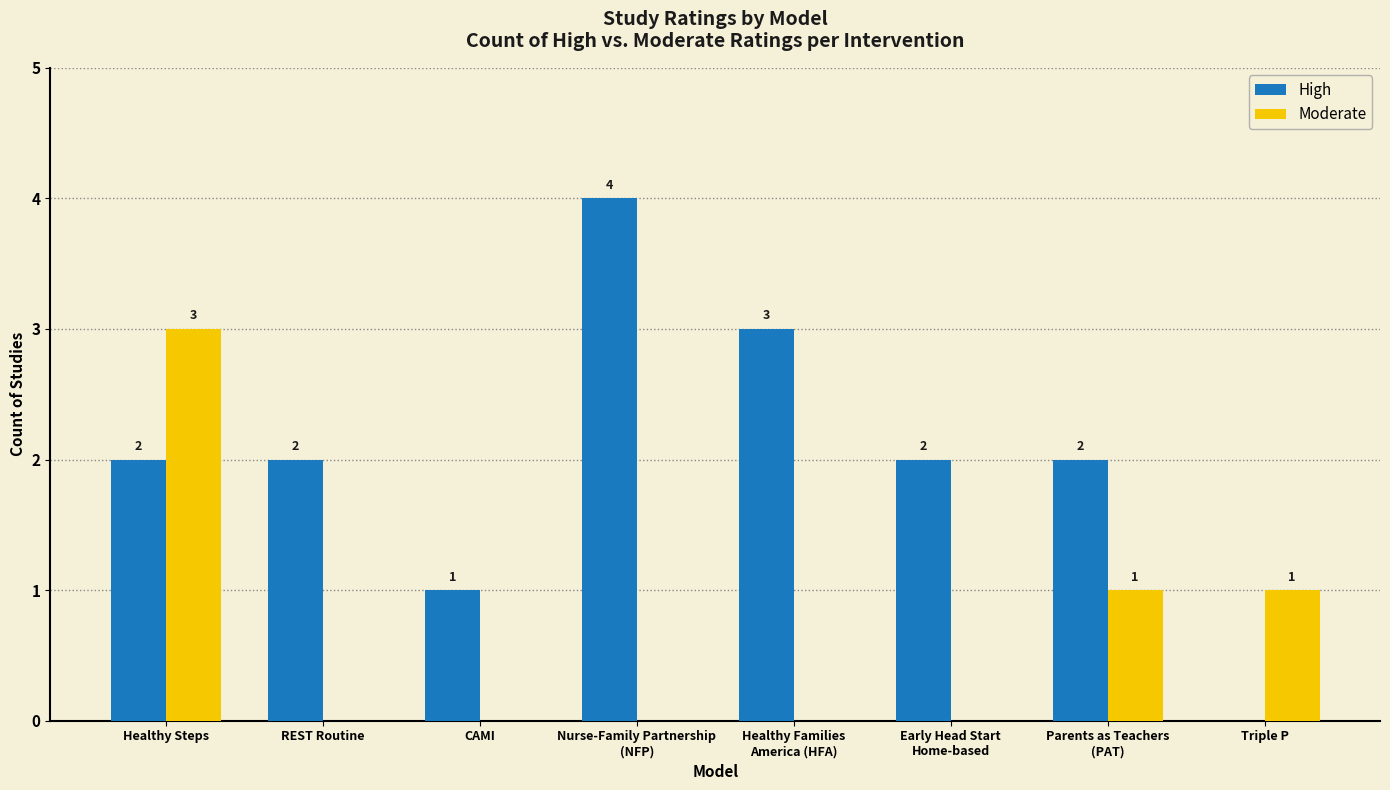

What is the total value across all series at REST Routine?

2